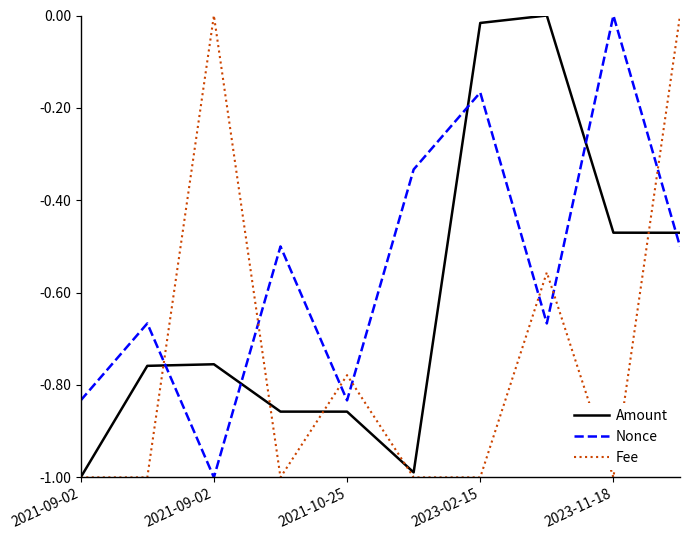

True or false: Nonce and Amount cross at least once.

True